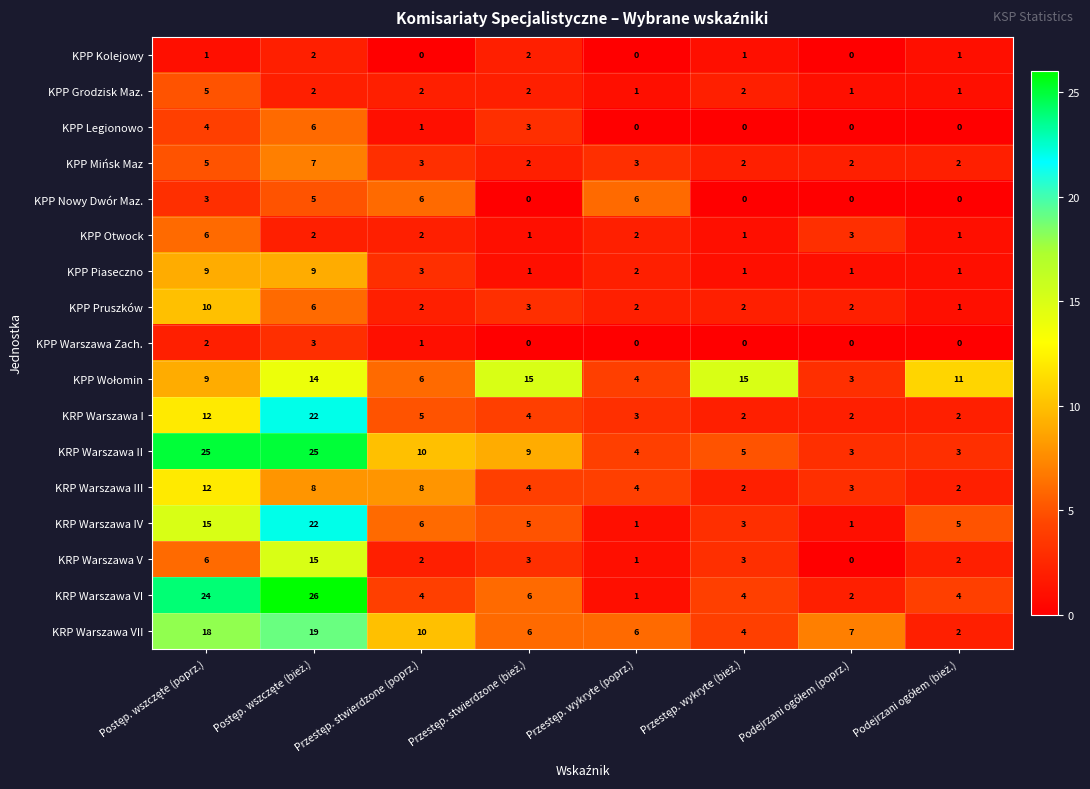

What is the maximum value shown in the chart?

26